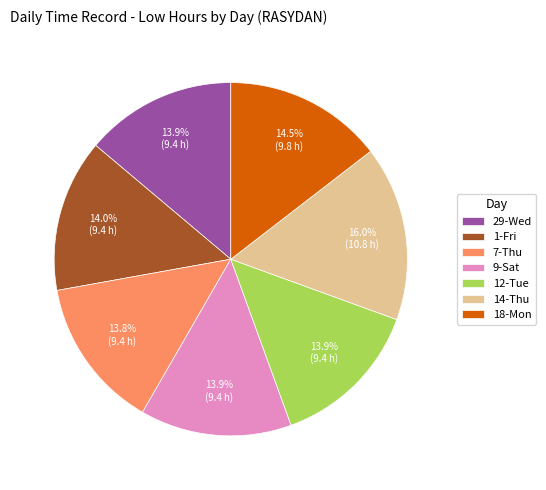

To the nearest percent, what portion does 12-Tue represent?

14%